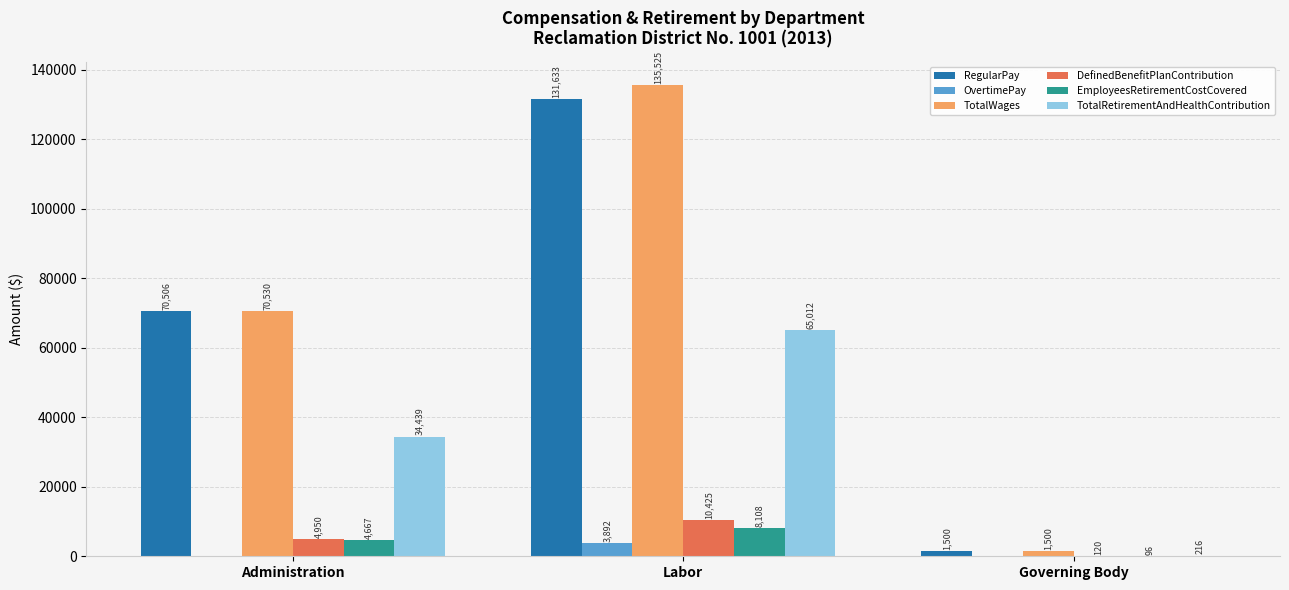

Which series changed the most between Administration and Labor?

TotalWages